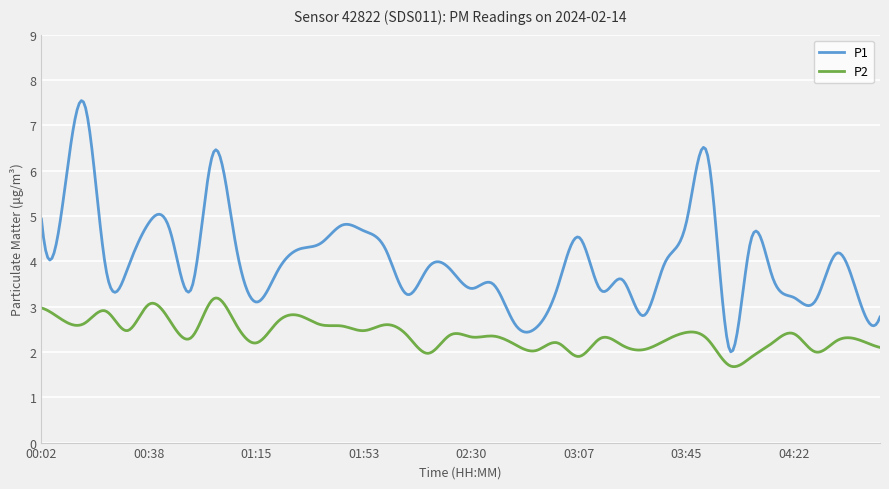

True or false: P1 and P2 cross at least once.

False